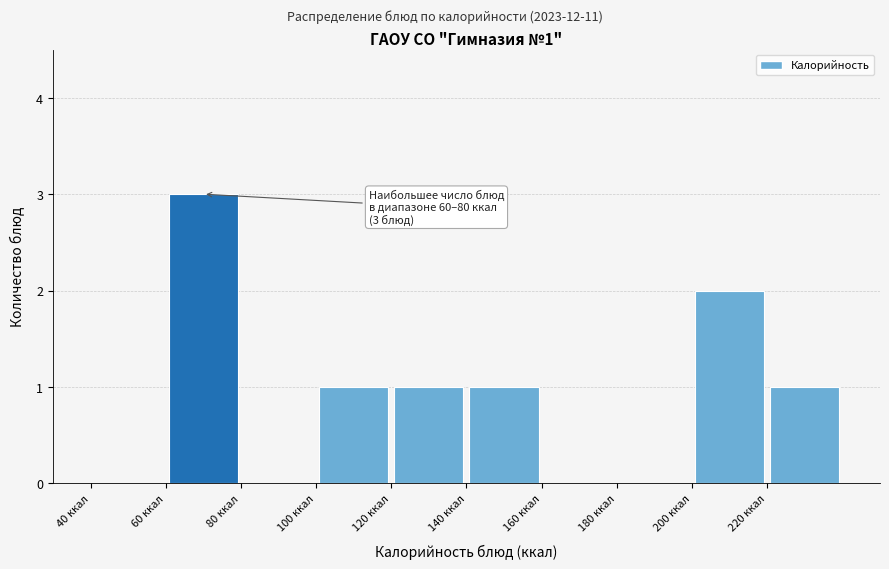

Over which range of the x-axis is the bar tallest?

60 to 80